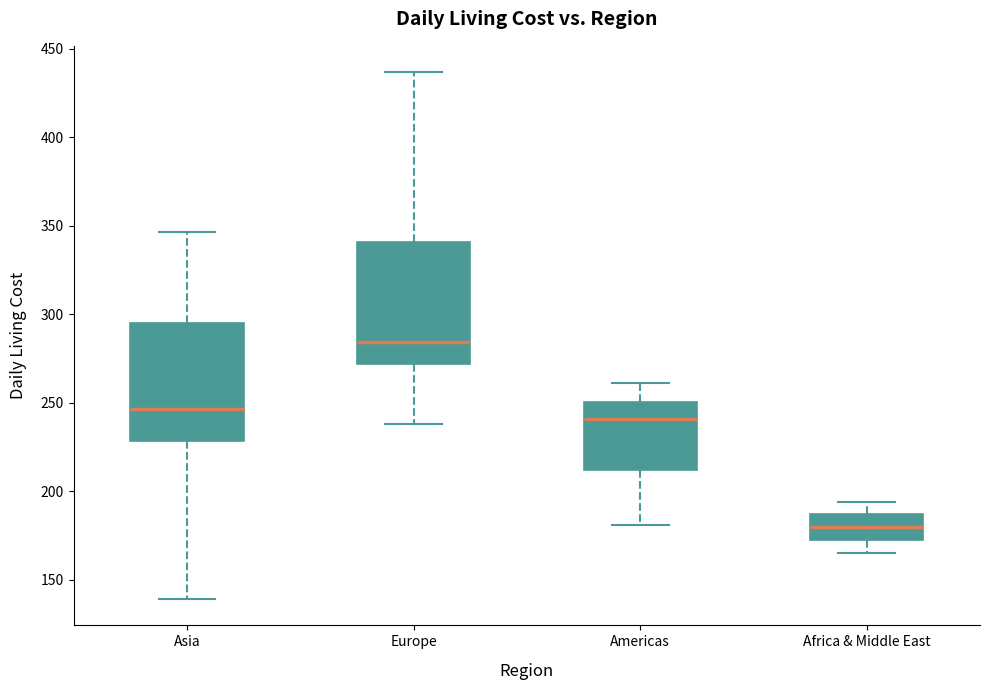

Where does the lower whisker of the box for Africa & Middle East end on the y-axis? The values are not printed on the chart, so give them approximately, as read against the axis.

165